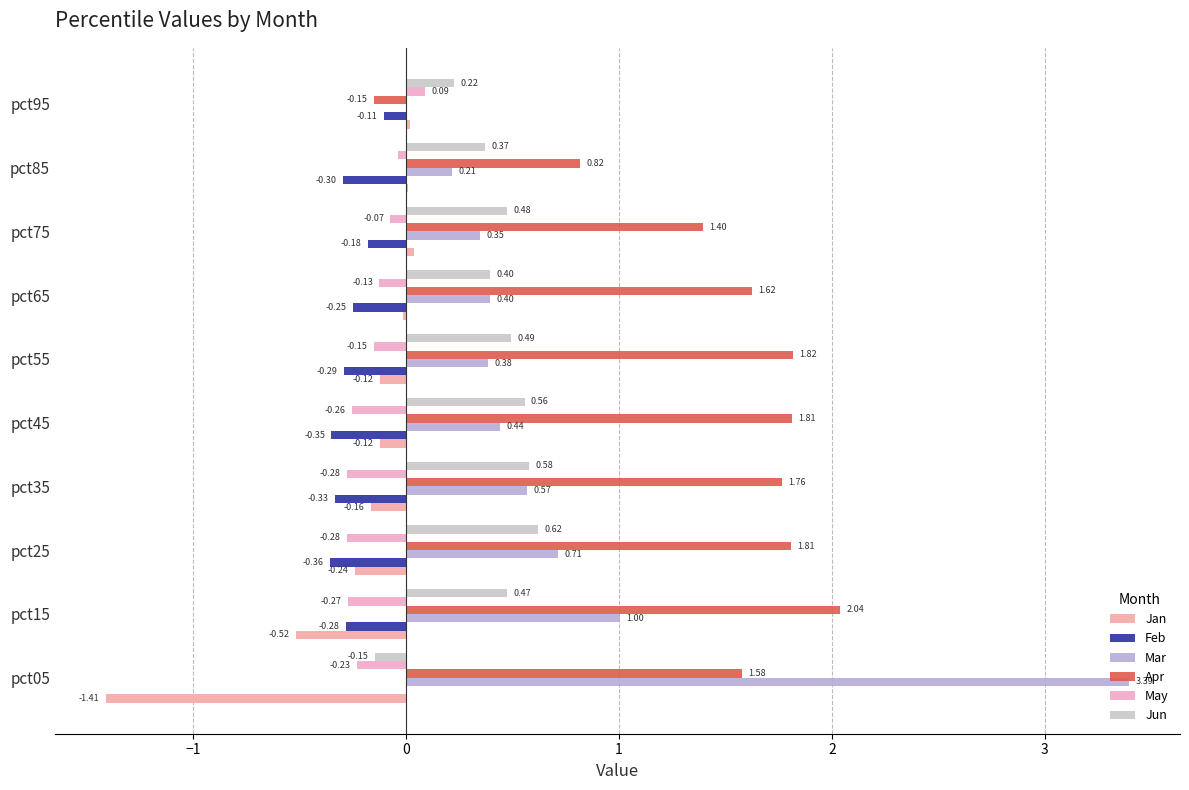

Count the May values in the range 0 to 1.

1